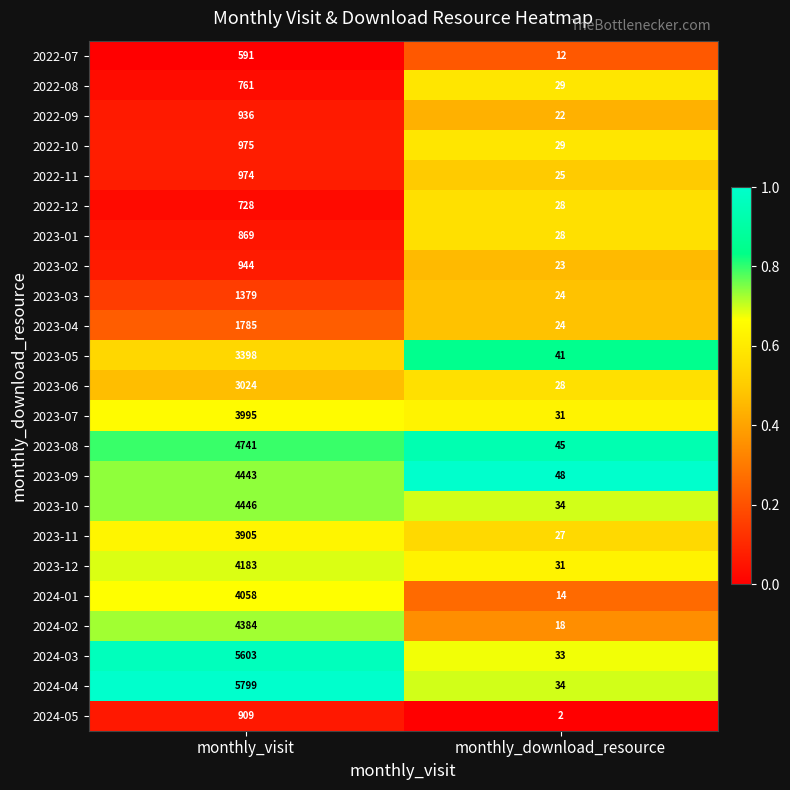

At which label is 2023-04 closest to 904?

monthly_download_resource